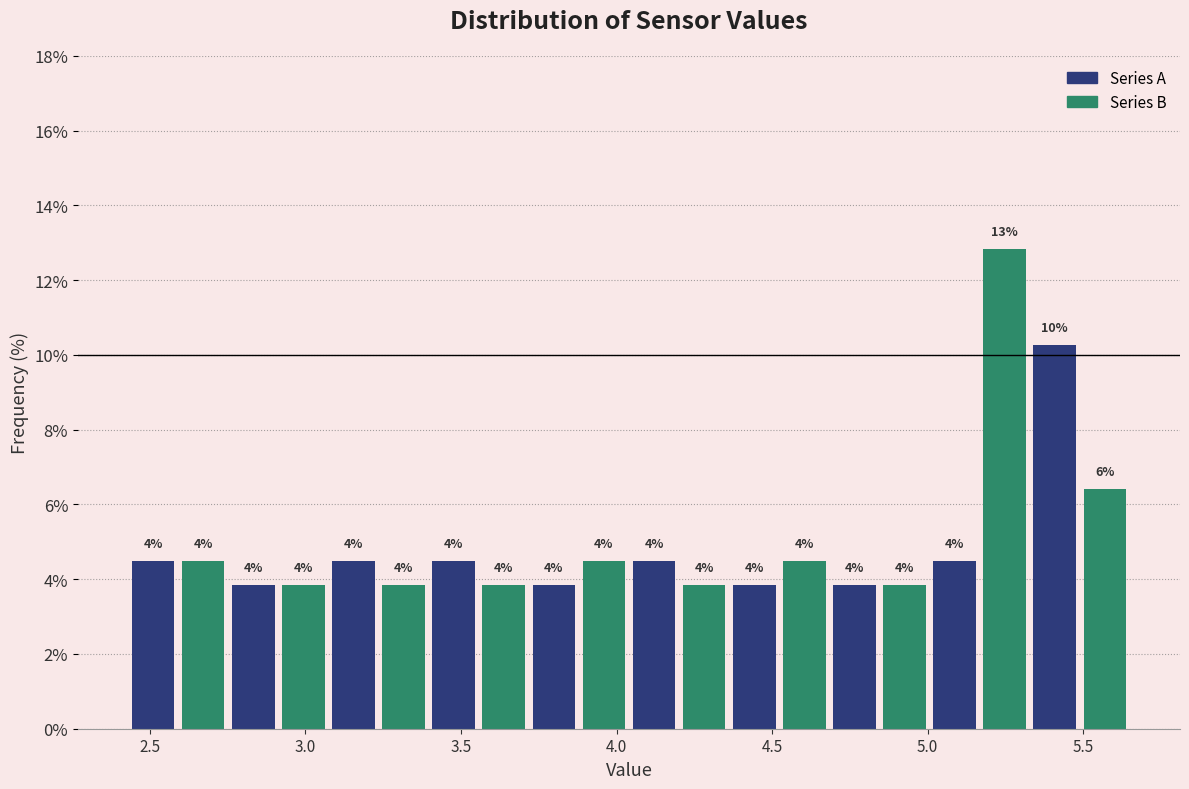

Read against the x-axis, roughly where is the centre of the tallest bar?

5.25